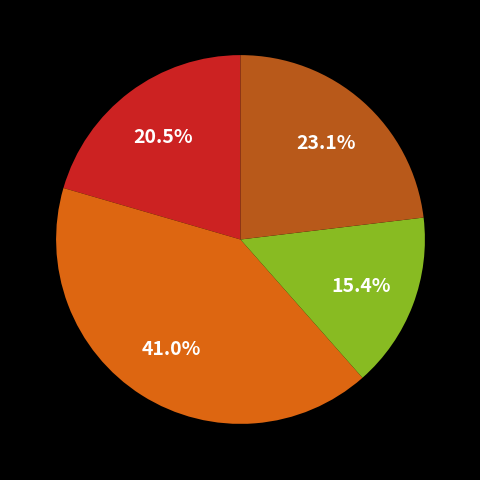

To the nearest percent, what is the average slice percentage?

25%